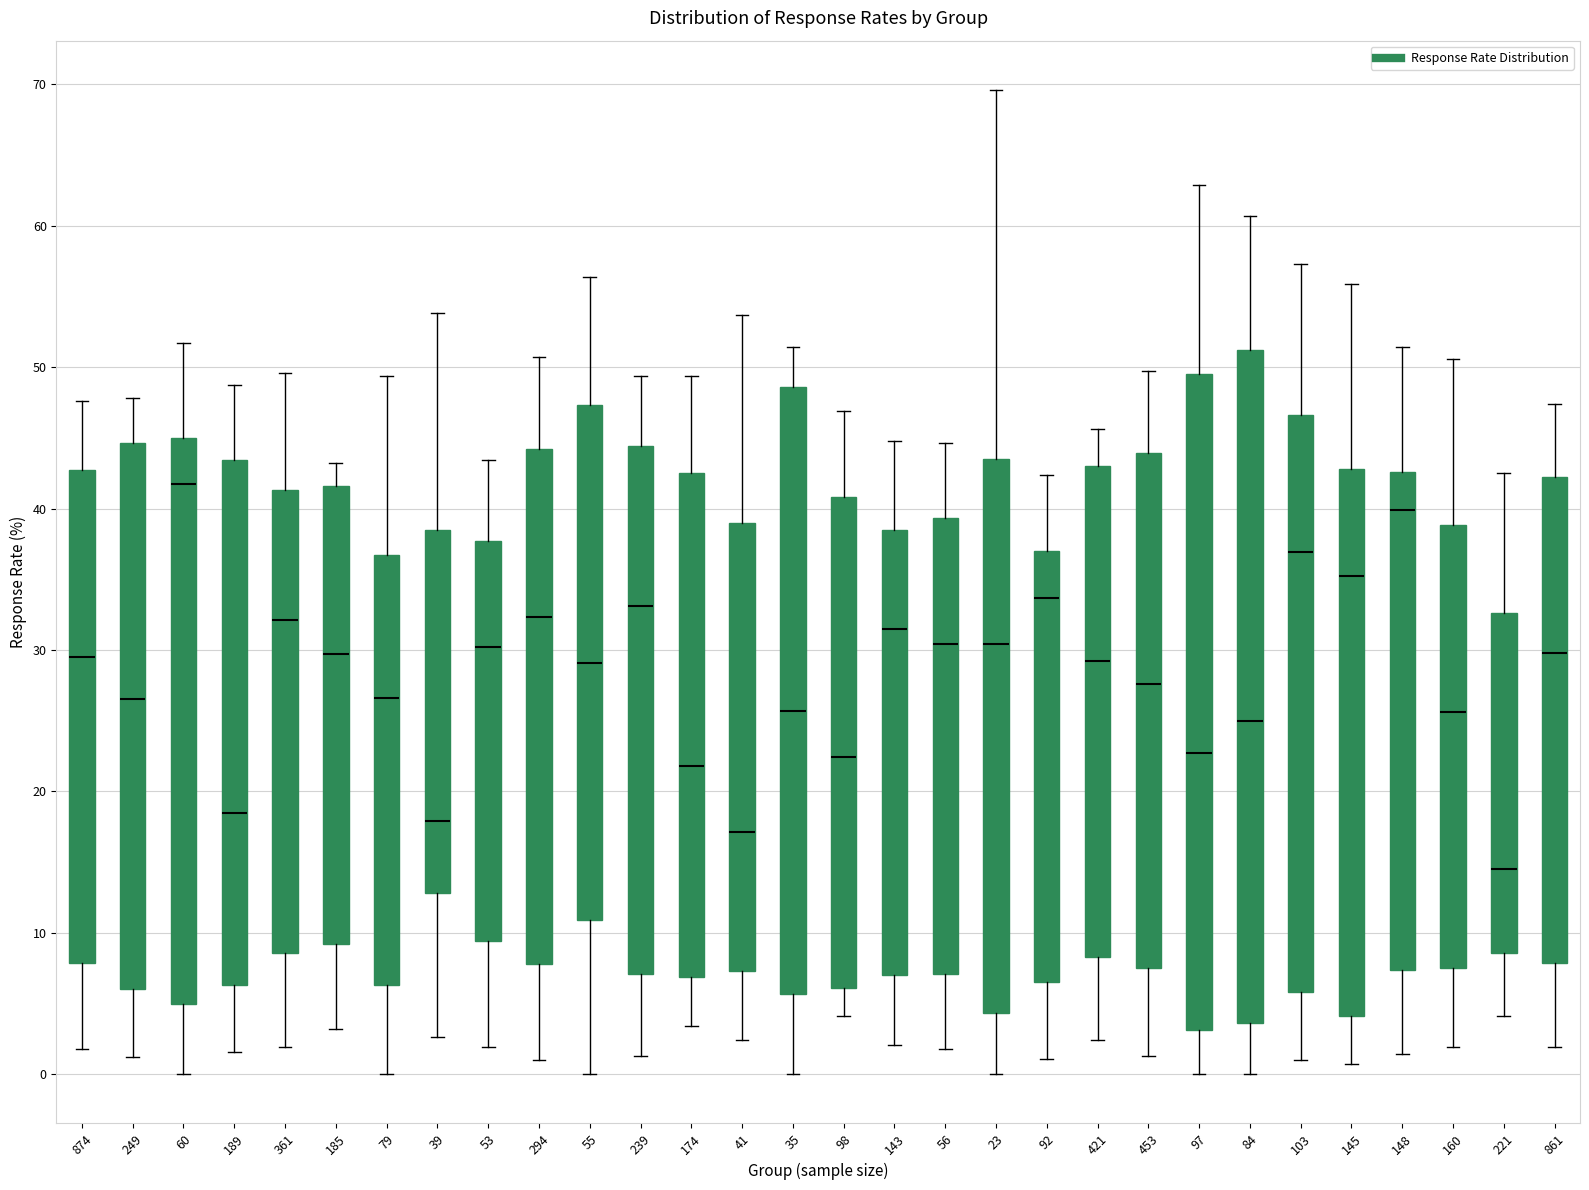

Which box's median line is the lowest?

221